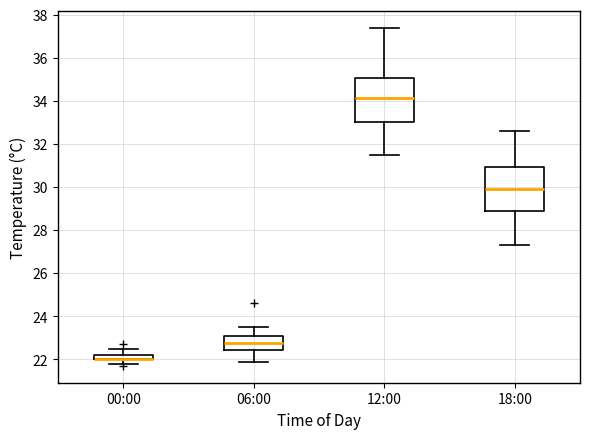

Where does the median line of the box for 06:00 sit on the y-axis? The values are not printed on the chart, so give them approximately, as read against the axis.

22.8